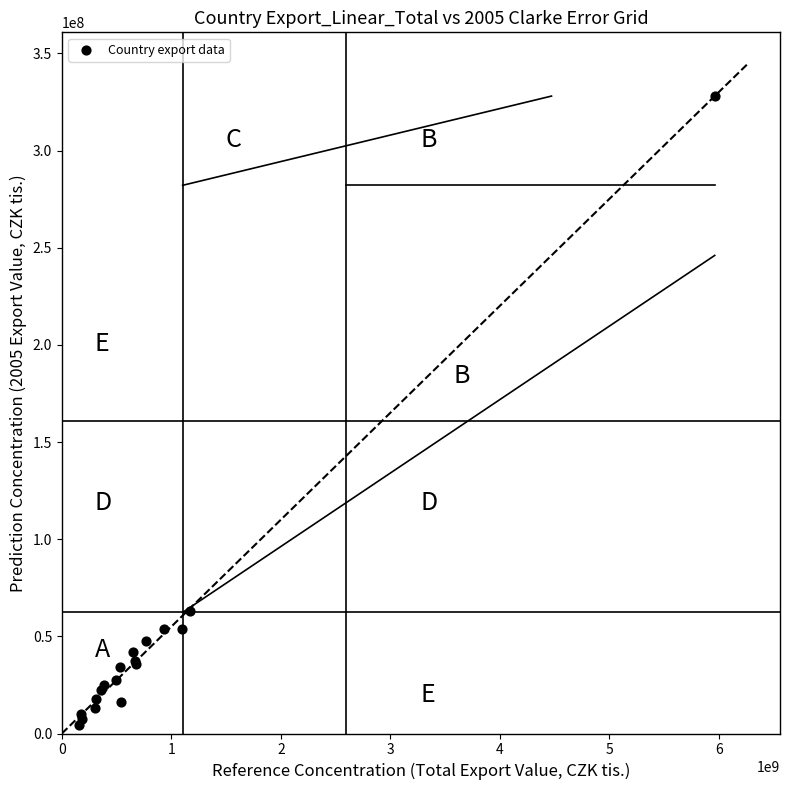

What Y value in the scatter plot is closest to 166261736?

63012315